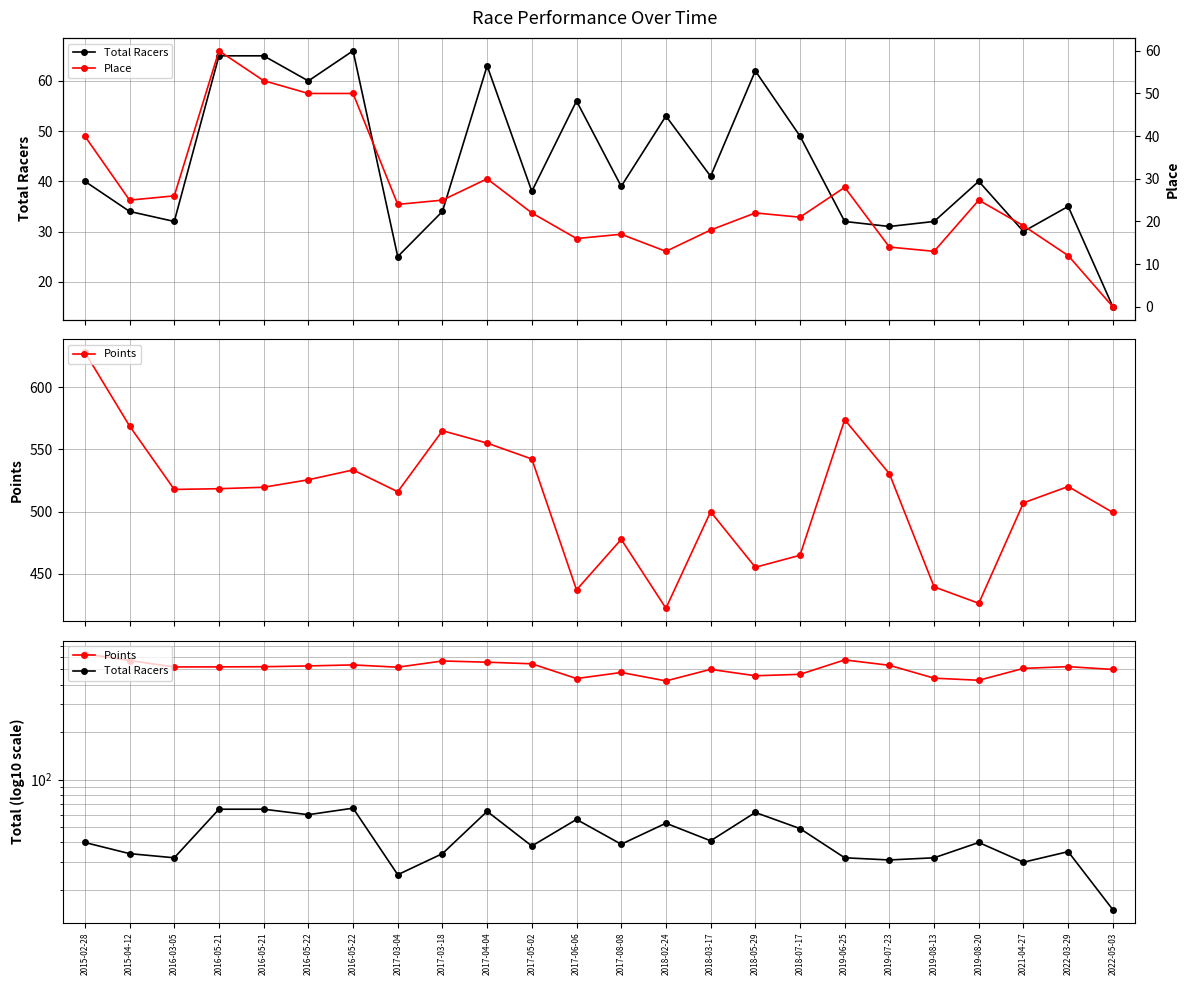

Reading left to right, list all the values displayed in this chart.

Total Racers: 2015-02-28=40.0	2015-04-12=34.0	2016-03-05=32.0	2016-05-21=65.0	2016-05-21=65.0	2016-05-22=60.0	2016-05-22=66.0	2017-03-04=25.0	2017-03-18=34.0	2017-04-04=63.0	2017-05-02=38.0	2017-06-06=56.0	2017-08-08=39.0	2018-02-24=53.0	2018-03-17=41.0	2018-05-29=62.0	2018-07-17=49.0	2019-06-25=32.0	2019-07-23=31.0	2019-08-13=32.0	2019-08-20=40.0	2021-04-27=30.0	2022-03-29=35.0	2022-05-03=15.0
Points: 2015-02-28=628.0	2015-04-12=568.8	2016-03-05=517.9	2016-05-21=518.5	2016-05-21=519.6	2016-05-22=525.6	2016-05-22=533.5	2017-03-04=516.0	2017-03-18=565.1	2017-04-04=555.1	2017-05-02=542.3	2017-06-06=437.2	2017-08-08=477.8	2018-02-24=422.4	2018-03-17=500.0	2018-05-29=455.4	2018-07-17=465.0	2019-06-25=573.9	2019-07-23=530.5	2019-08-13=439.6	2019-08-20=426.4	2021-04-27=507.1	2022-03-29=520.2	2022-05-03=499.4
Place: 2015-02-28=40.0	2015-04-12=25.0	2016-03-05=26.0	2016-05-21=60.0	2016-05-21=53.0	2016-05-22=50.0	2016-05-22=50.0	2017-03-04=24.0	2017-03-18=25.0	2017-04-04=30.0	2017-05-02=22.0	2017-06-06=16.0	2017-08-08=17.0	2018-02-24=13.0	2018-03-17=18.0	2018-05-29=22.0	2018-07-17=21.0	2019-06-25=28.0	2019-07-23=14.0	2019-08-13=13.0	2019-08-20=25.0	2021-04-27=19.0	2022-03-29=12.0	2022-05-03=0.0